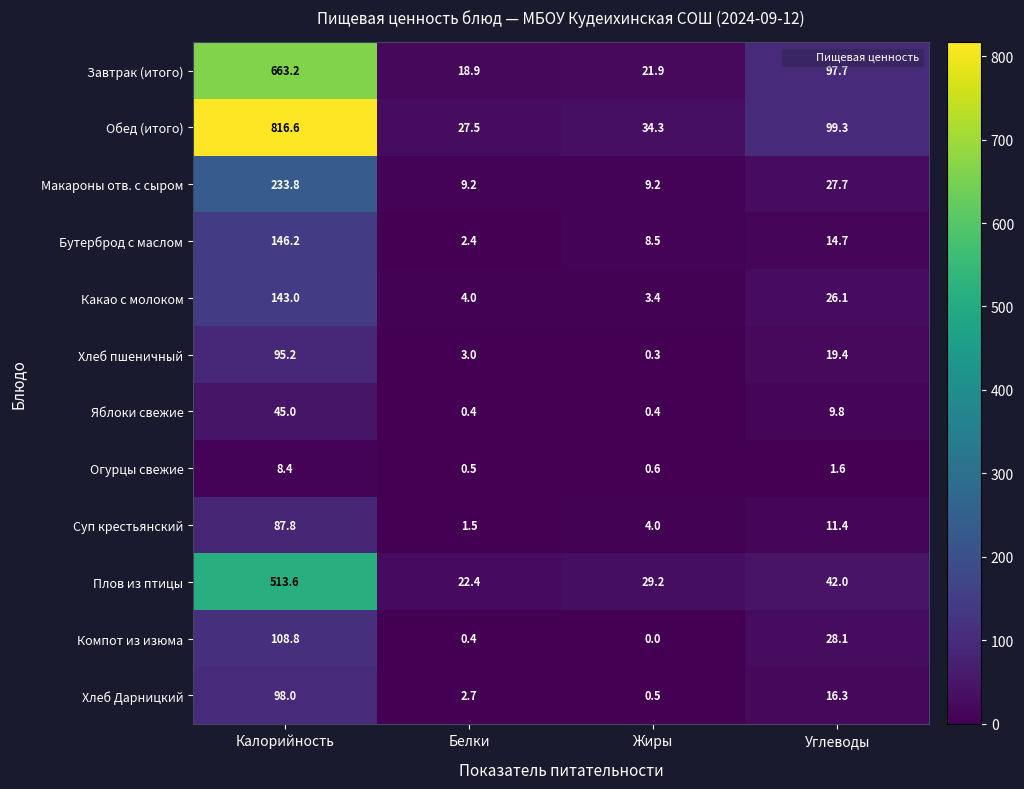

How many categories are shown in the chart?

4